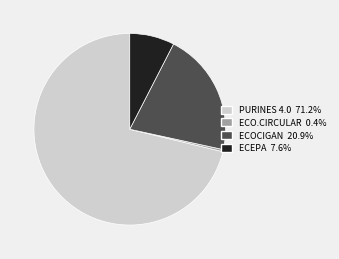

Do ECOCIGAN 20.9% and ECEPA 7.6% together represent more than half of the pie?

No